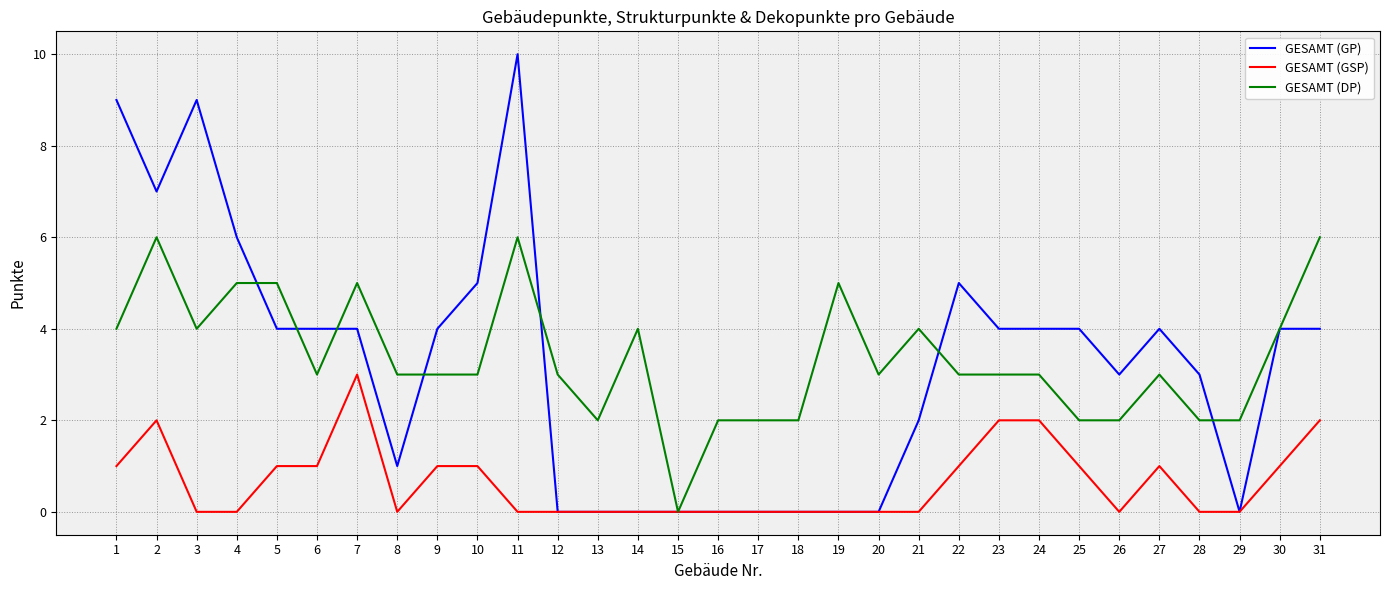

What is the maximum value shown in the chart?

10